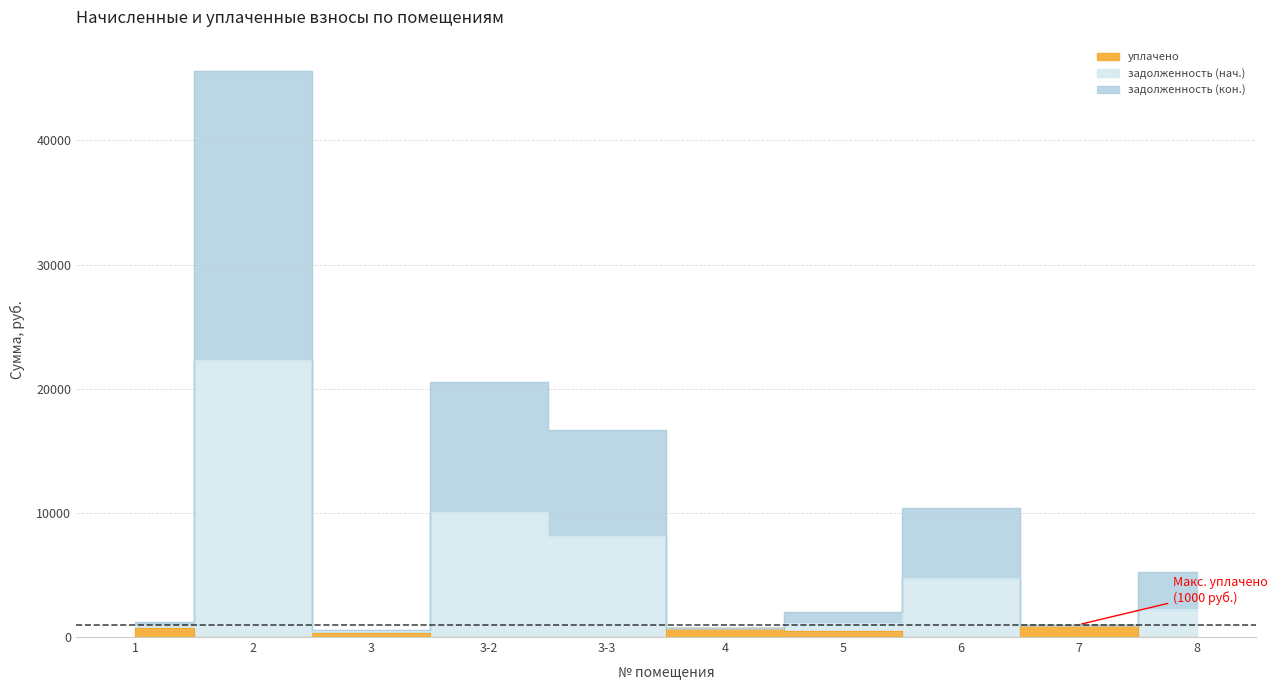

List the labels in order of задолженность (кон.) value, smallest first.

3, 4, 1, 7, 5, 8, 6, 3-3, 3-2, 2